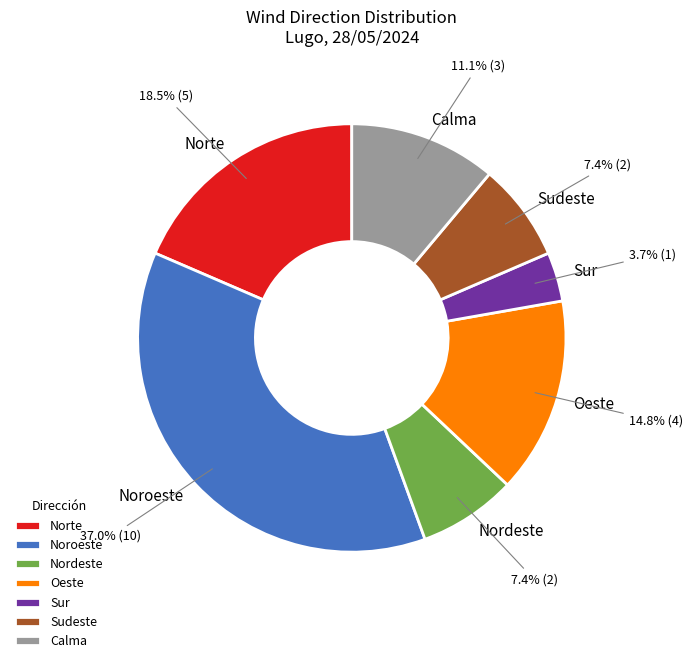

Between Oeste and Calma, which is larger?

Oeste